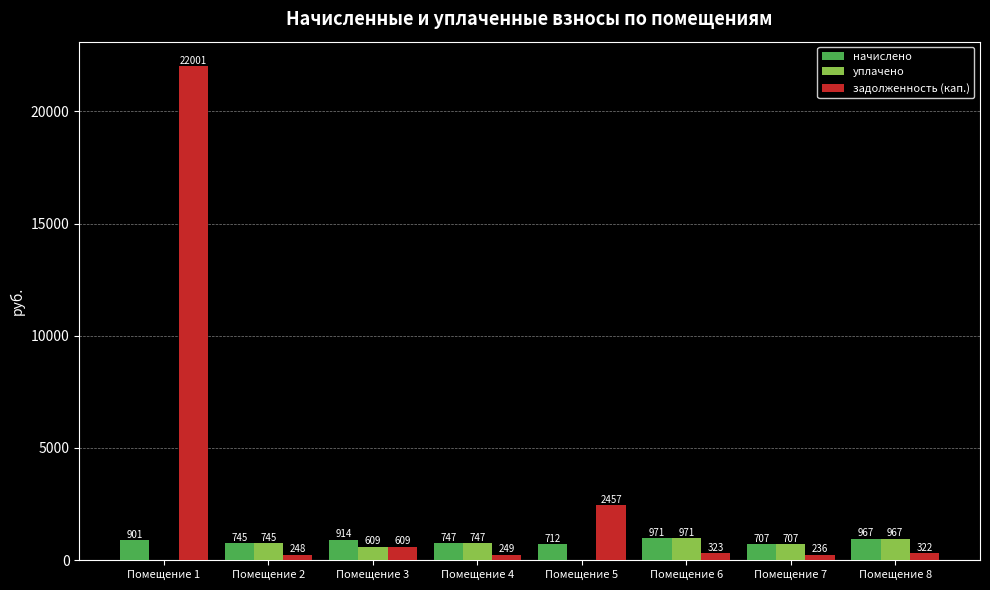

Which series has the largest total across all categories?

задолженность (кап.)